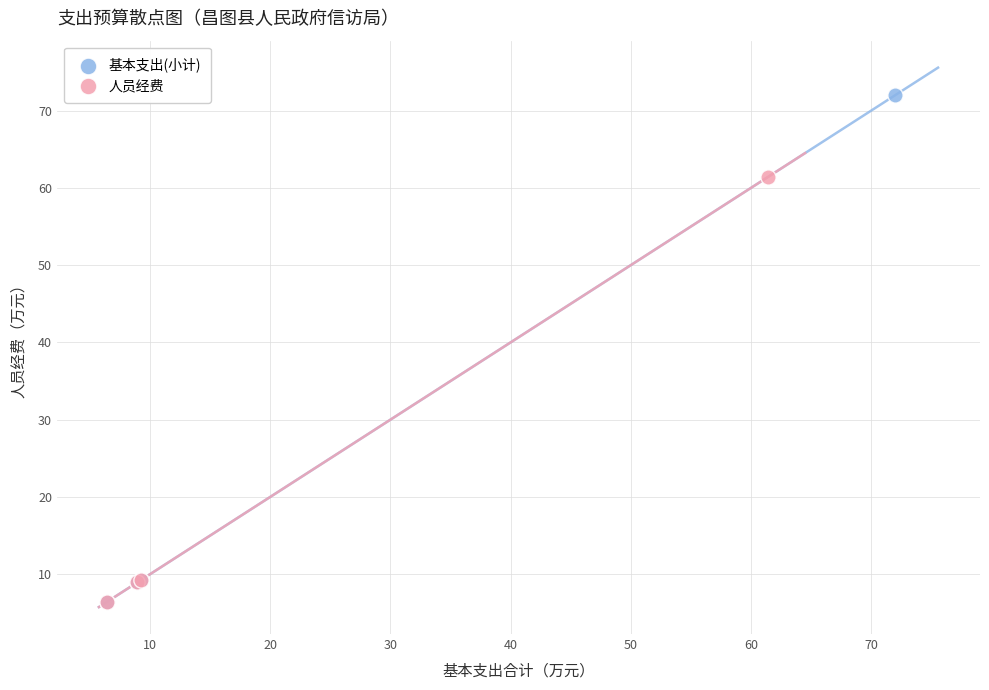

Which series contains the highest Y value?

基本支出(小计)